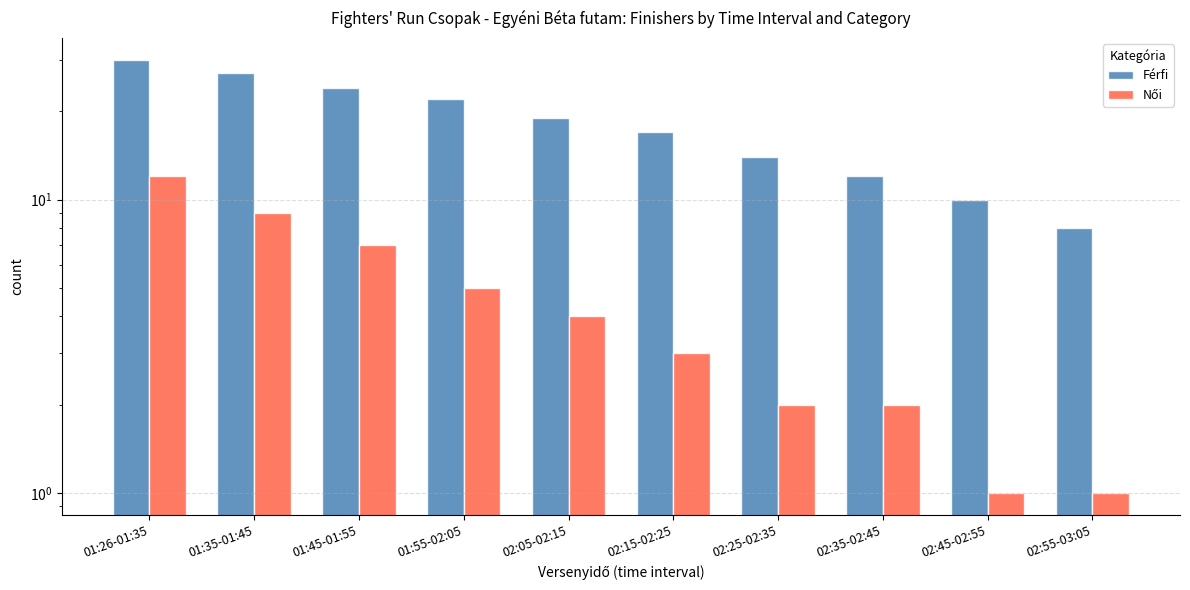

Is it true that Női equals 2 at 01:55-02:05?

False